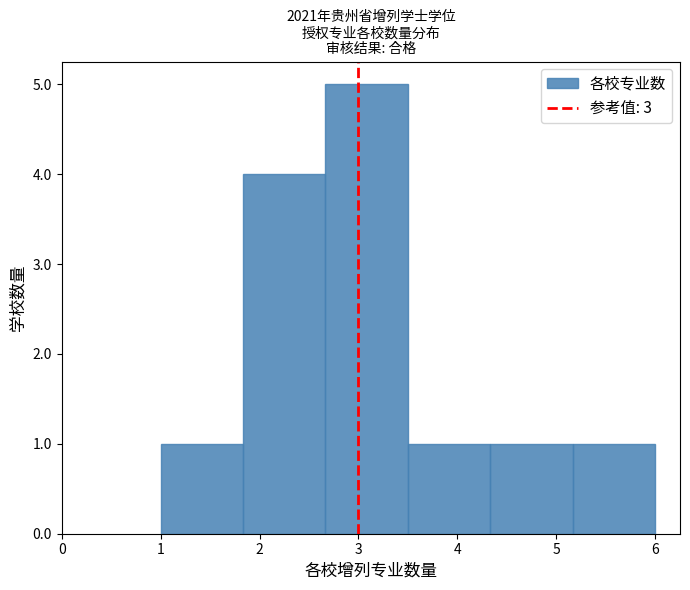

Reading left to right, transcribe this chart: for each bar, give the range it covers on the x-axis and its height. Neither the bar edges nor the heights are printed on the chart, so give them approximately, as read against the axes.

1.0 to 1.8: 1
1.8 to 2.7: 4
2.7 to 3.5: 5
3.5 to 4.3: 1
4.3 to 5.2: 1
5.2 to 6.0: 1